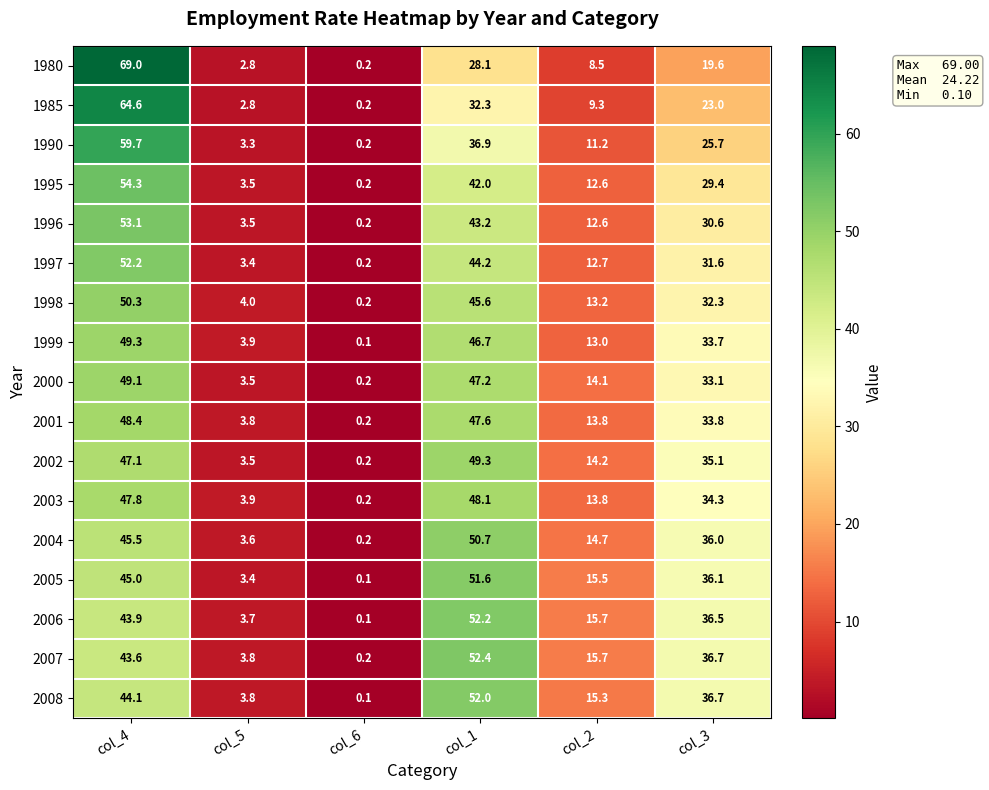

What is the greatest value displayed?

69.0